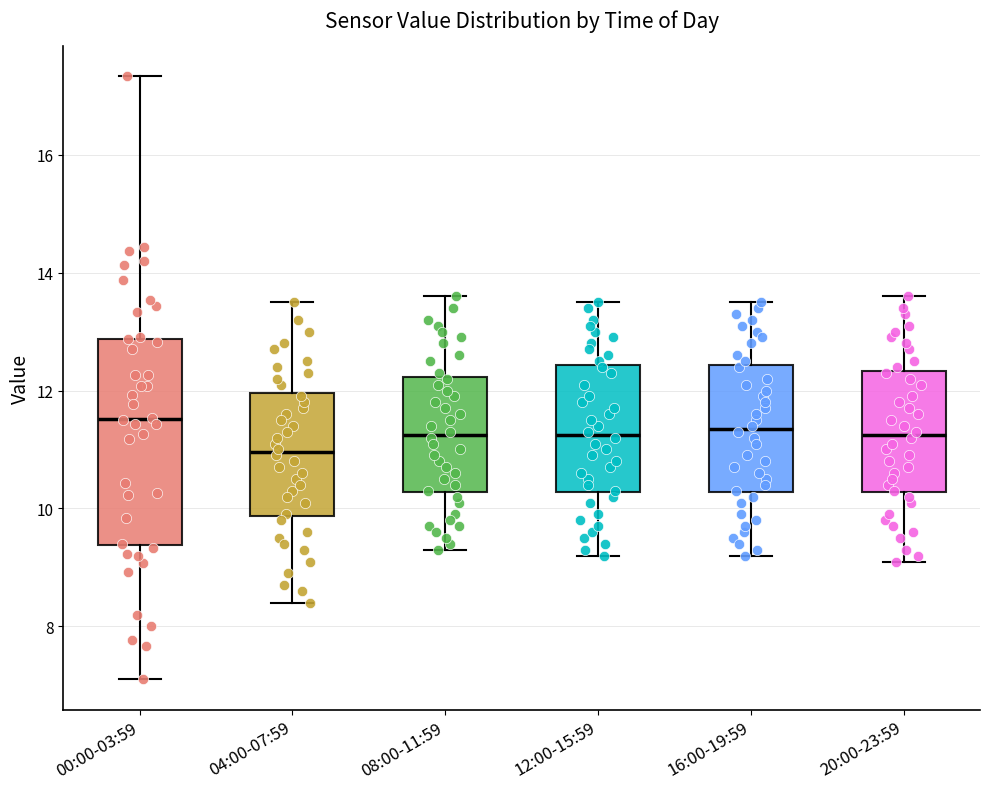

Reading left to right, read every box against the y-axis: the position of its median line, the range the box covers, and the ends of its whiskers. The values are not printed on the chart, so give them approximately, as read against the axis.

00:00-03:59: median 11.6, box 9.4 to 12.8, whiskers 7.2 to 17.4
04:00-07:59: median 11.0, box 9.8 to 12.0, whiskers 8.4 to 13.6
08:00-11:59: median 11.2, box 10.2 to 12.2, whiskers 9.4 to 13.6
12:00-15:59: median 11.2, box 10.2 to 12.4, whiskers 9.2 to 13.6
16:00-19:59: median 11.4, box 10.2 to 12.4, whiskers 9.2 to 13.6
20:00-23:59: median 11.2, box 10.2 to 12.4, whiskers 9.2 to 13.6